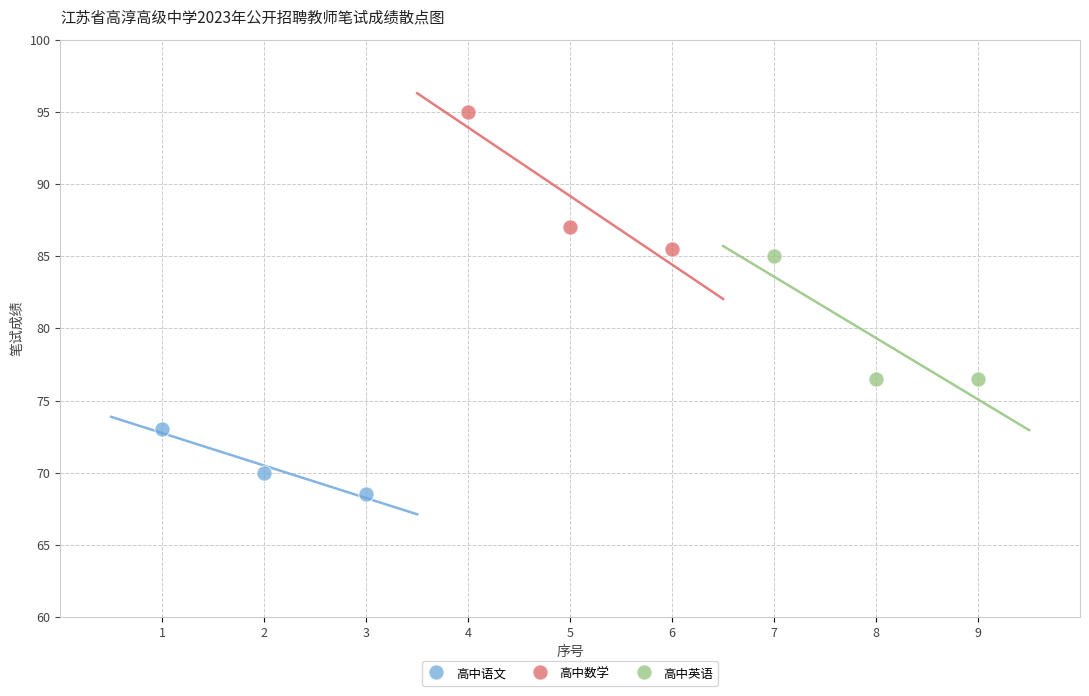

Which series reaches the maximum Y coordinate?

高中数学